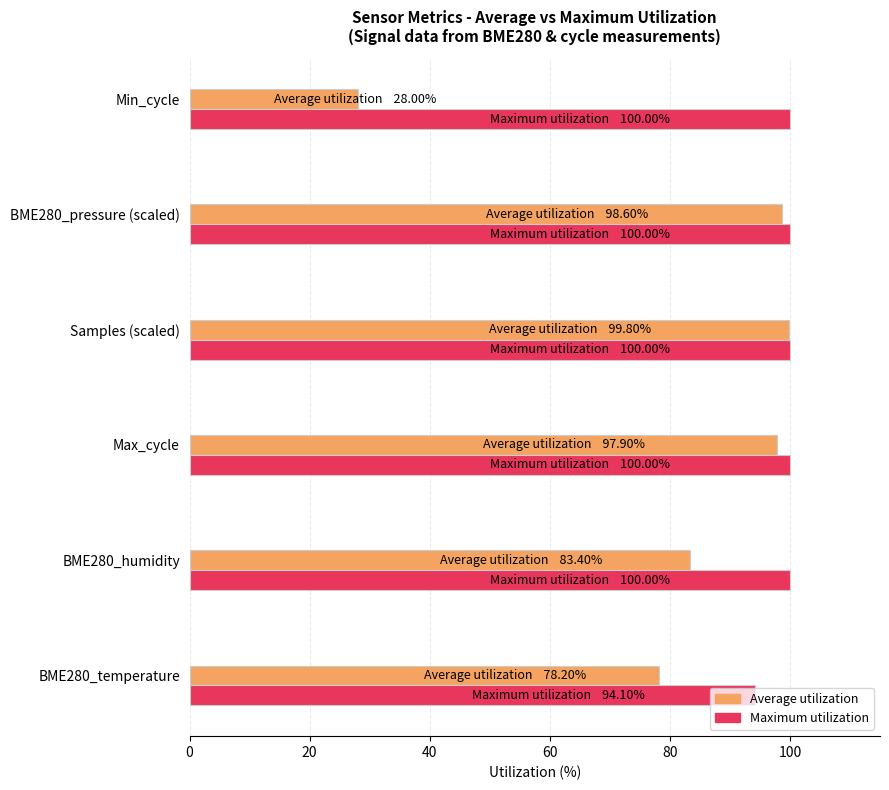

Is it true that Average utilization equals 148.7 at Max_cycle?

False